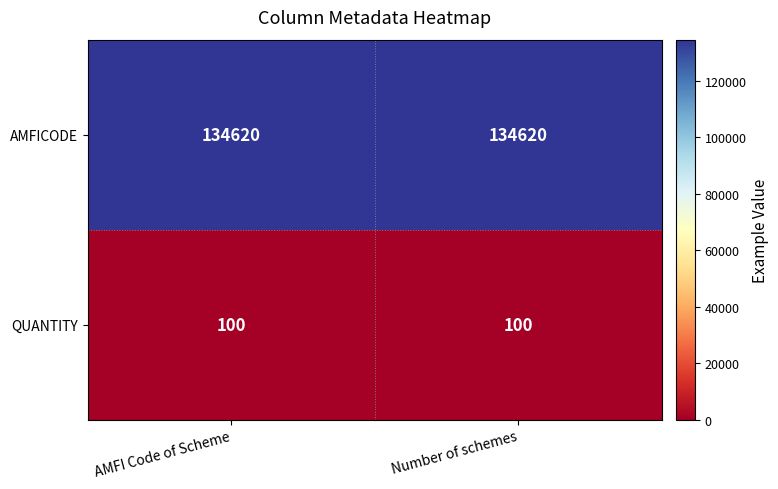

The value of AMFICODE at Number of schemes is 38450. True or false?

False